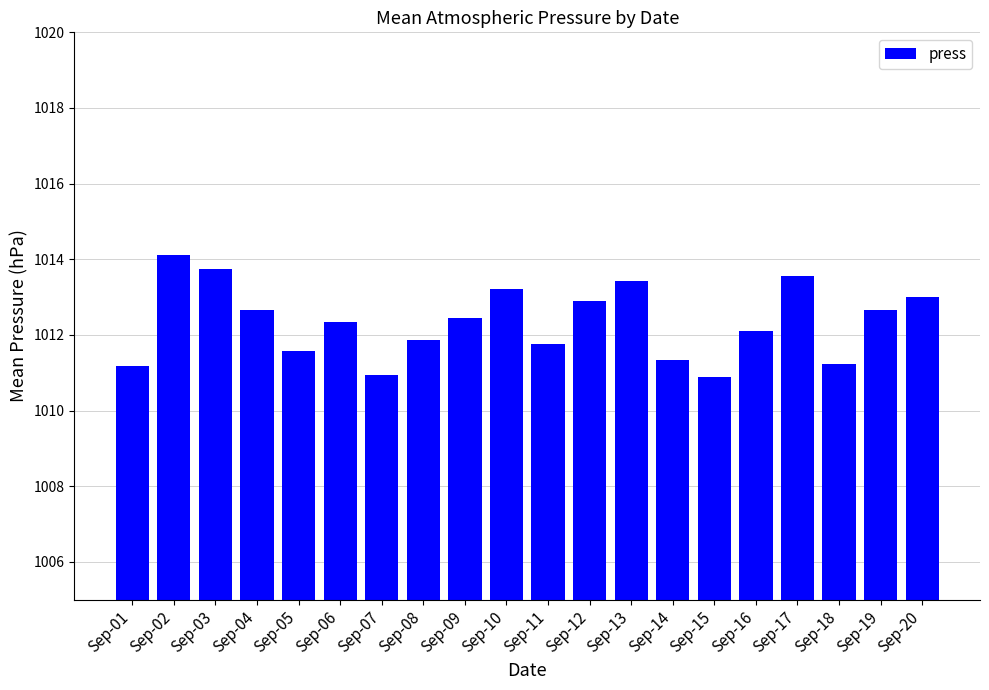

How many bars are there in total?

20